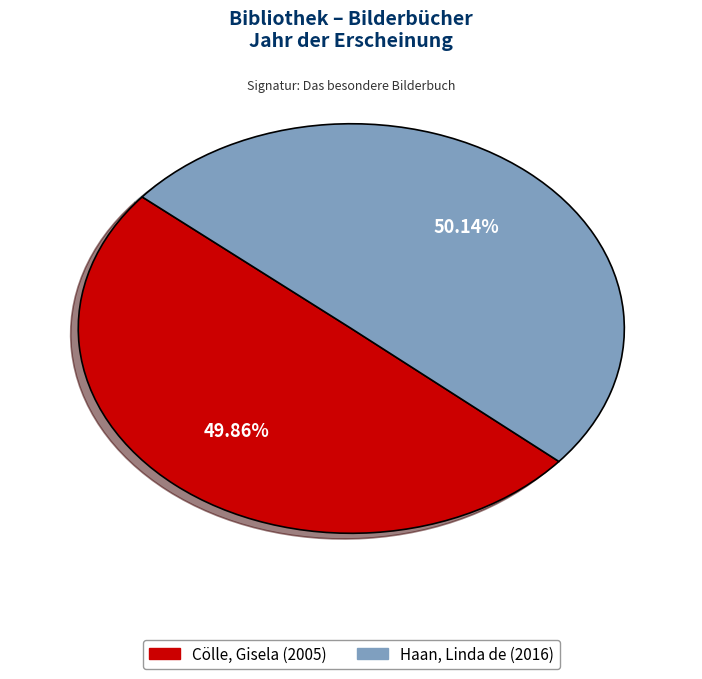

Approximately how many times larger is the value at Haan, Linda de compared to Cölle, Gisela?

1.0